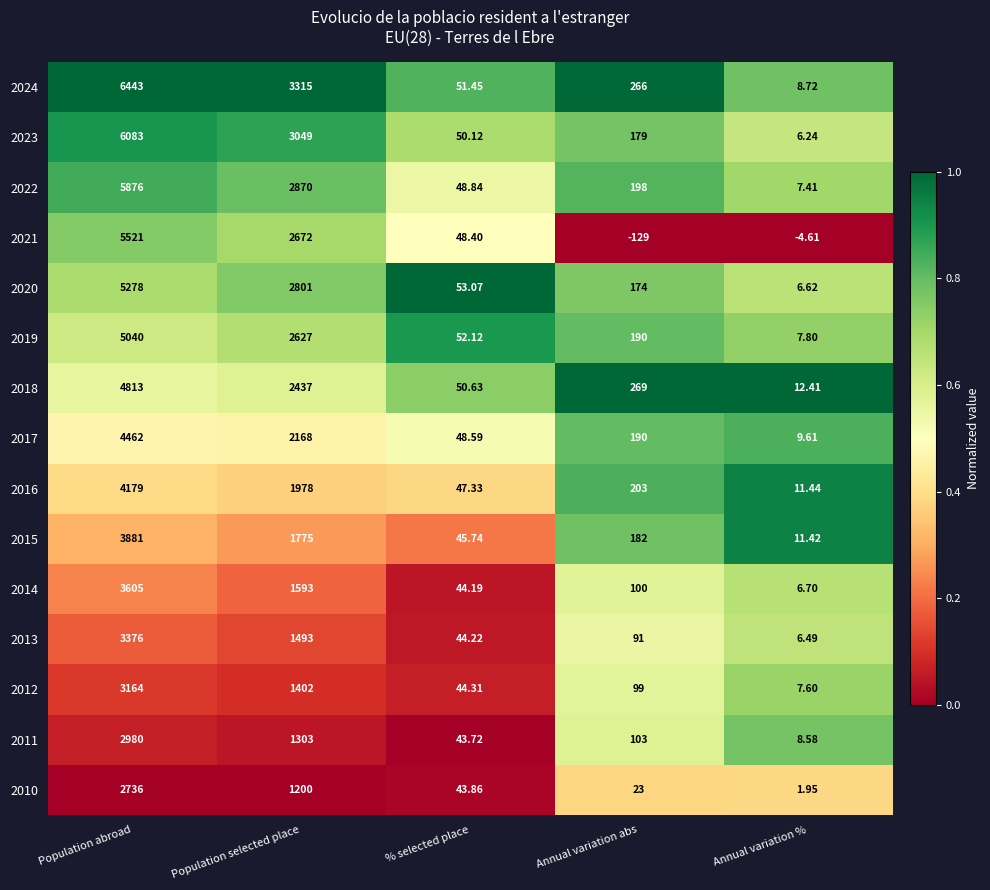

At which label is 2014 closest to 1805?

Population selected place